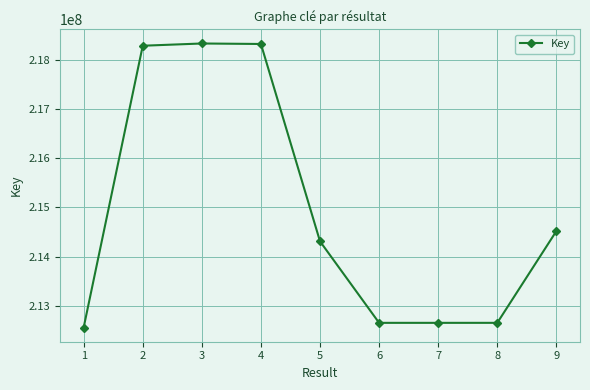

How many lines are shown in the chart?

1